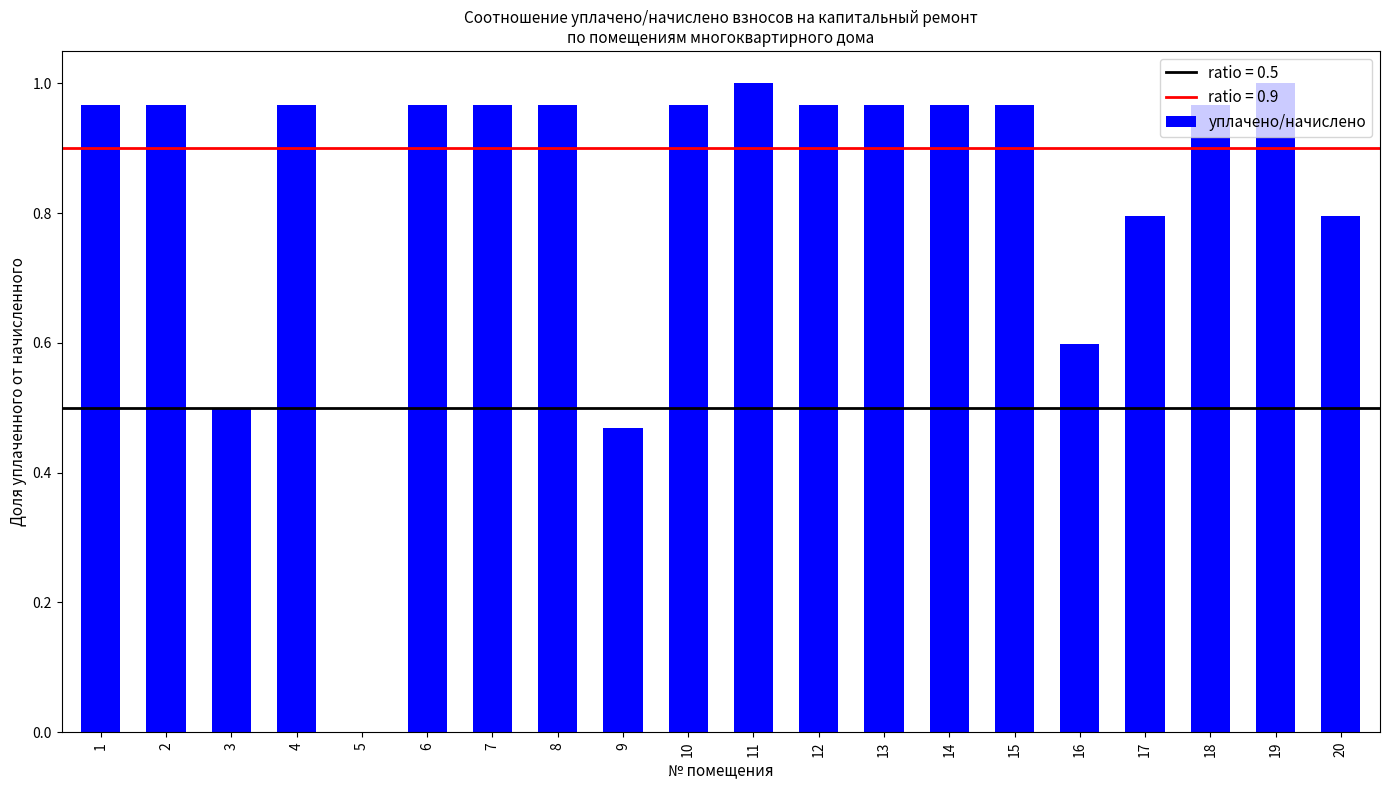

The chart shows a value of 0.0 at 5. True or false?

True